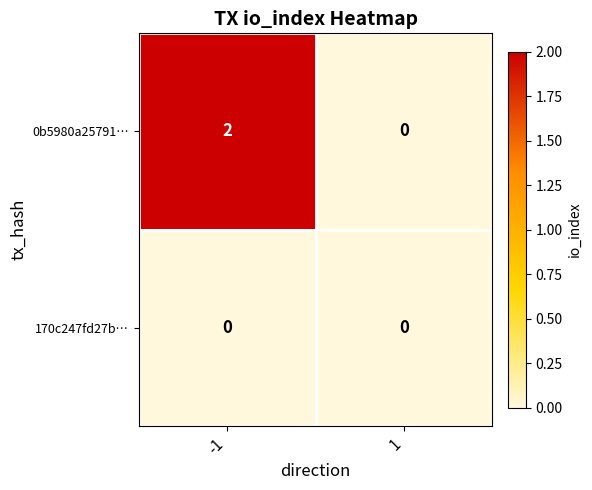

At -1, list the series in order from smallest to largest.

170c247fd27b…, 0b5980a25791…